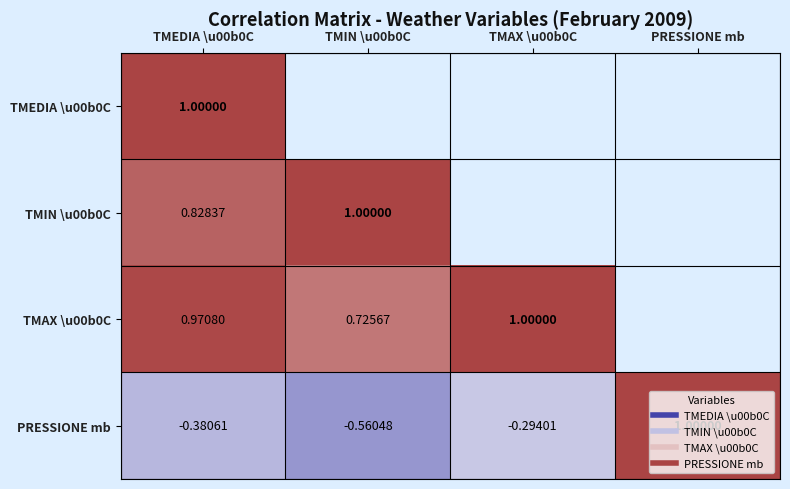

Is the value of TMIN \u00b0C at TMIN \u00b0C greater than the value of TMAX \u00b0C at TMIN \u00b0C?

Yes